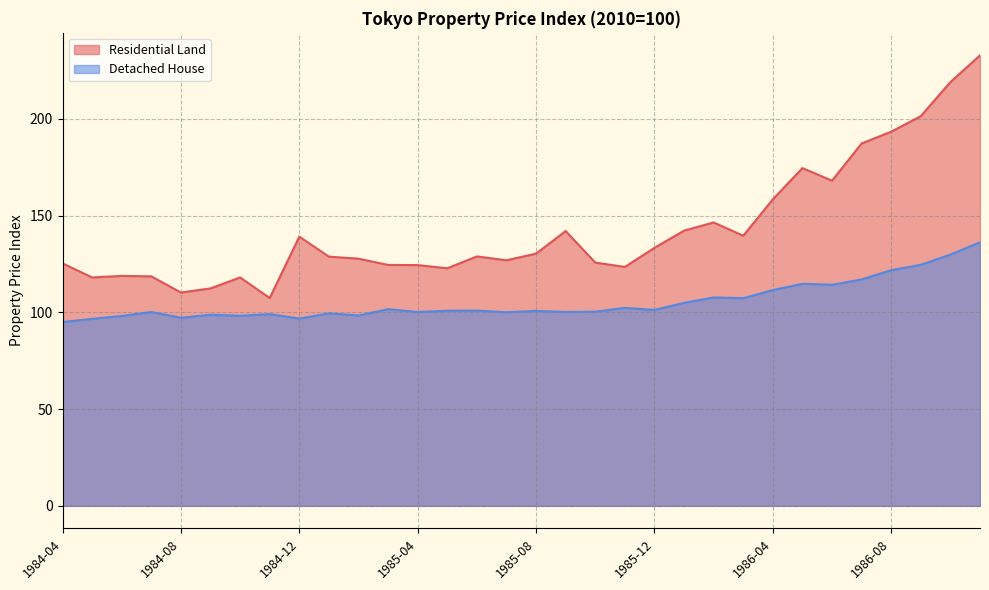

Does the chart display data point markers on the line(s)?

No